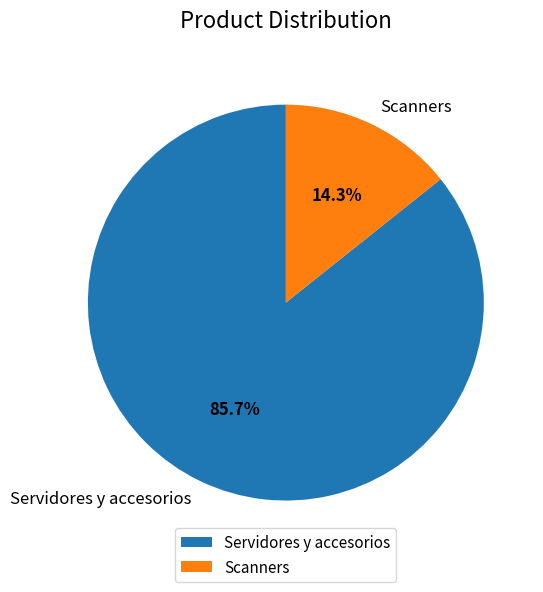

Which slice is the smallest?

Scanners